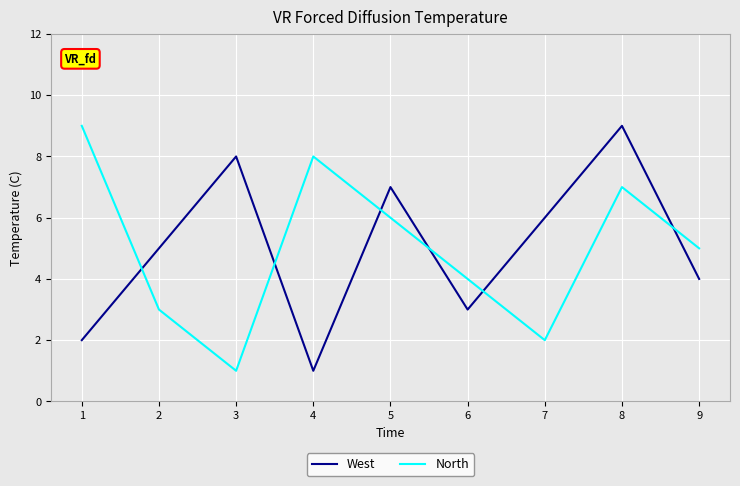

What is the maximum value shown in the chart?

9